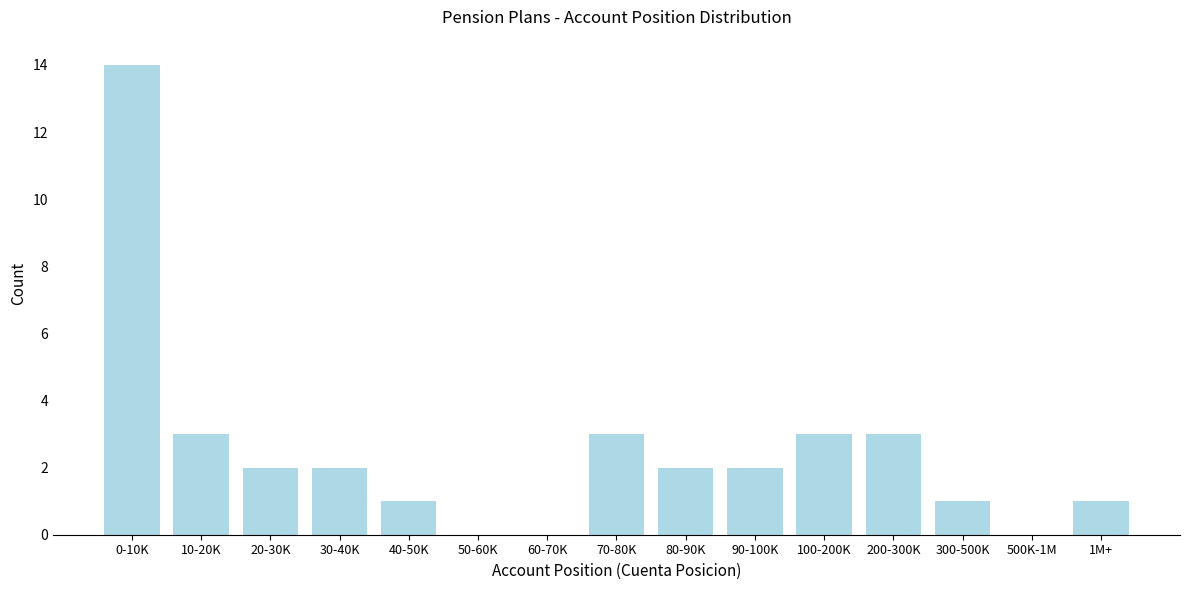

Reading left to right, list all the values displayed in this chart.

0-10K=14	10-20K=3	20-30K=2	30-40K=2	40-50K=1	50-60K=0	60-70K=0	70-80K=3	80-90K=2	90-100K=2	100-200K=3	200-300K=3	300-500K=1	500K-1M=0	1M+=1